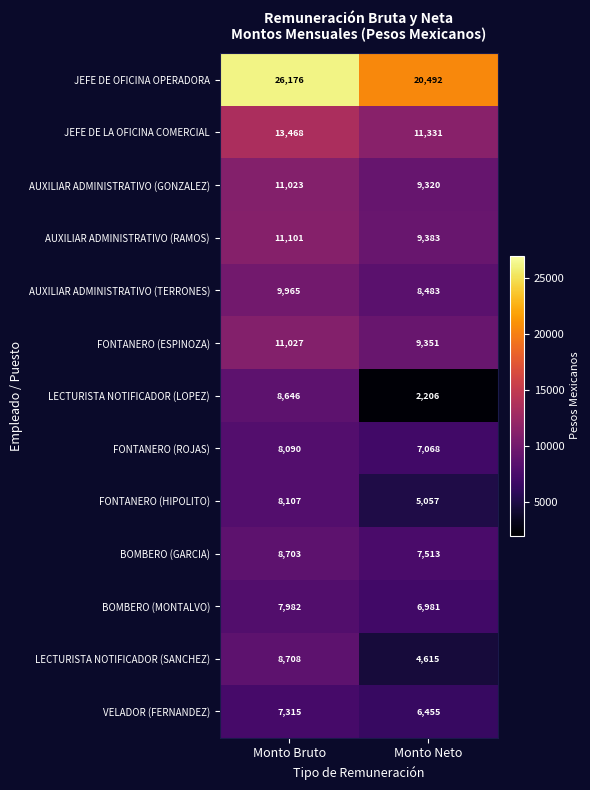

What is the average value of the BOMBERO (GARCIA) series?

8108